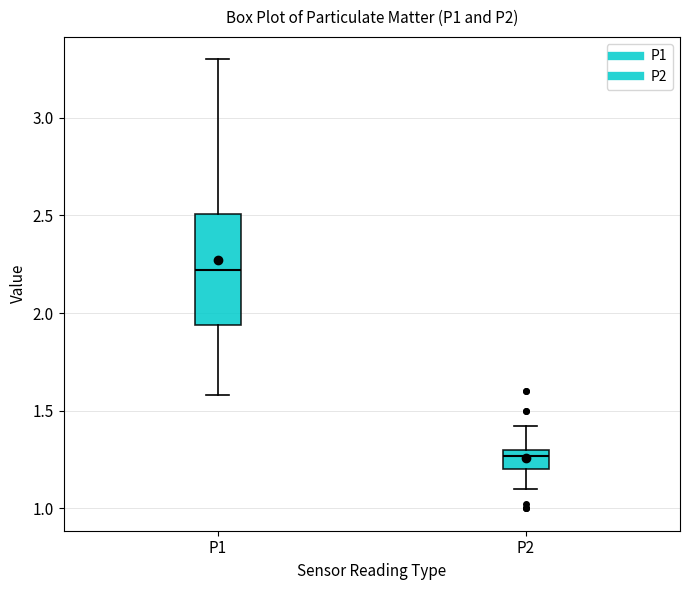

Reading left to right, read every box against the y-axis: the position of its median line, the range the box covers, and the ends of its whiskers. The values are not printed on the chart, so give them approximately, as read against the axis.

P1: median 2.20, box 1.95 to 2.50, whiskers 1.60 to 3.30
P2: median 1.25, box 1.20 to 1.30, whiskers 1.10 to 1.40